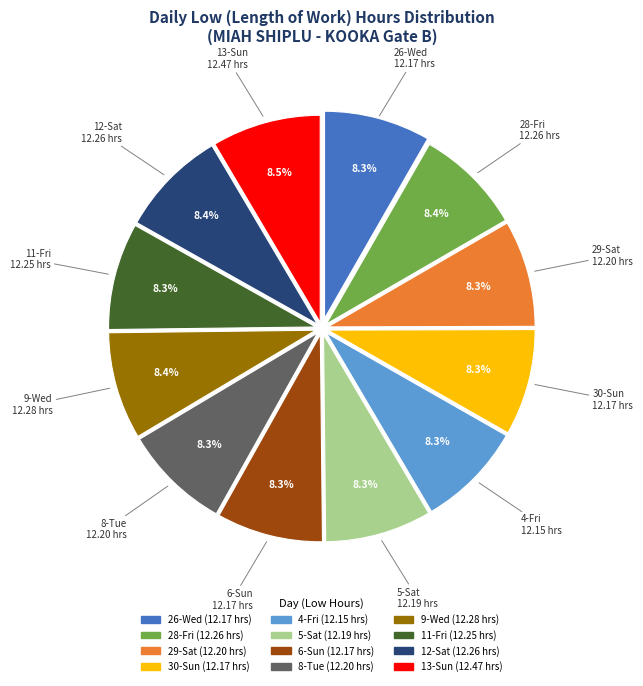

Is there a majority slice in this chart?

No